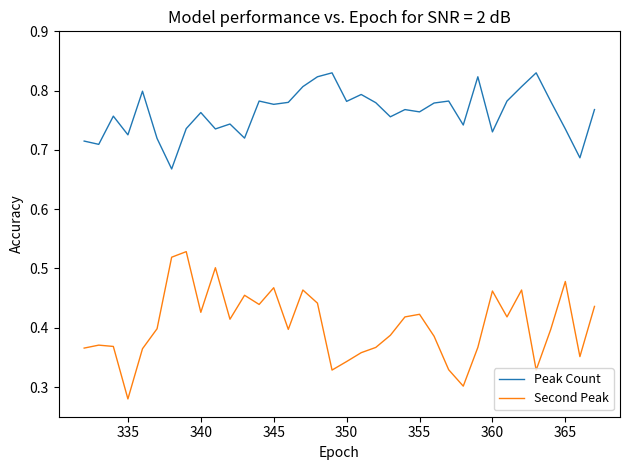

True or false: Second Peak and Peak Count cross at least once.

False